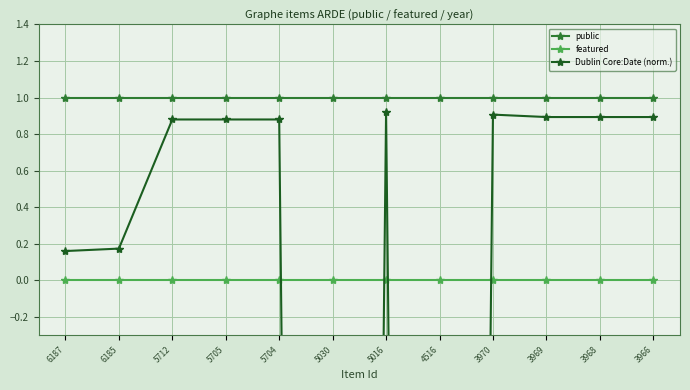

How many interior local peaks does the Dublin Core:Date (norm.) series have?

2